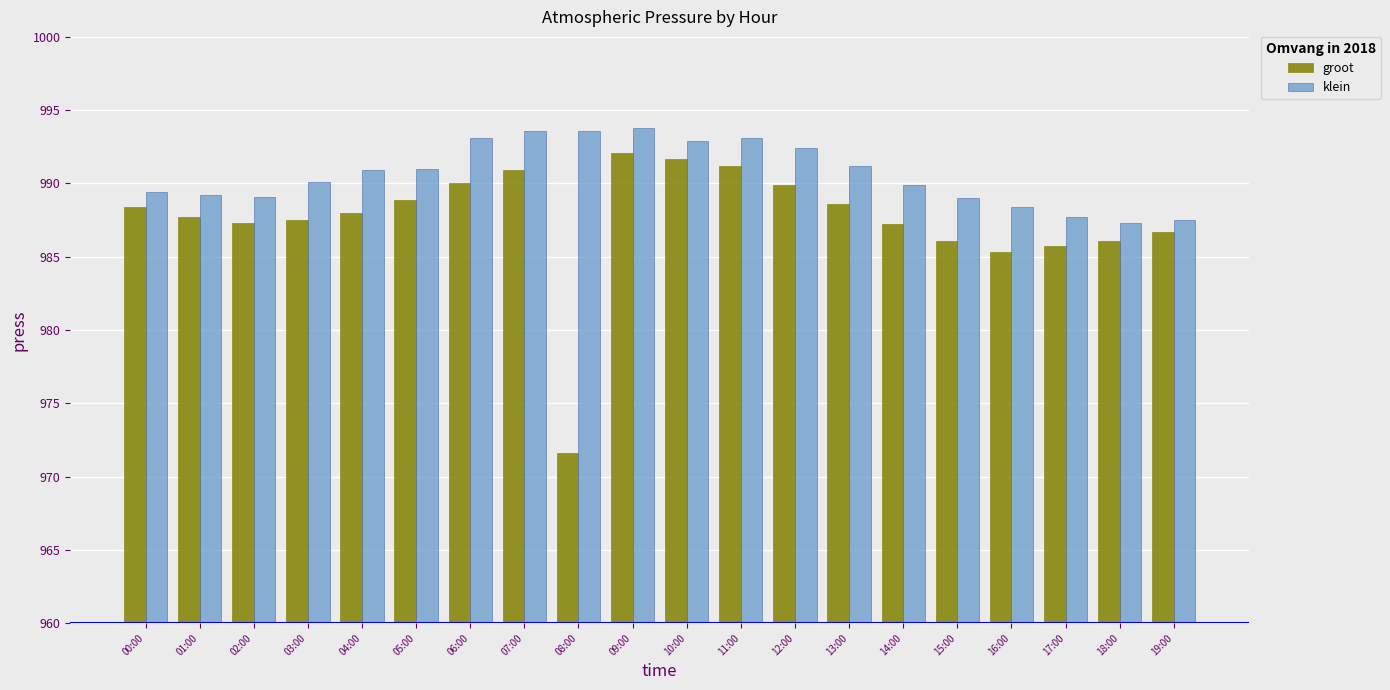

List the series in order of their peak value, highest first.

klein, groot